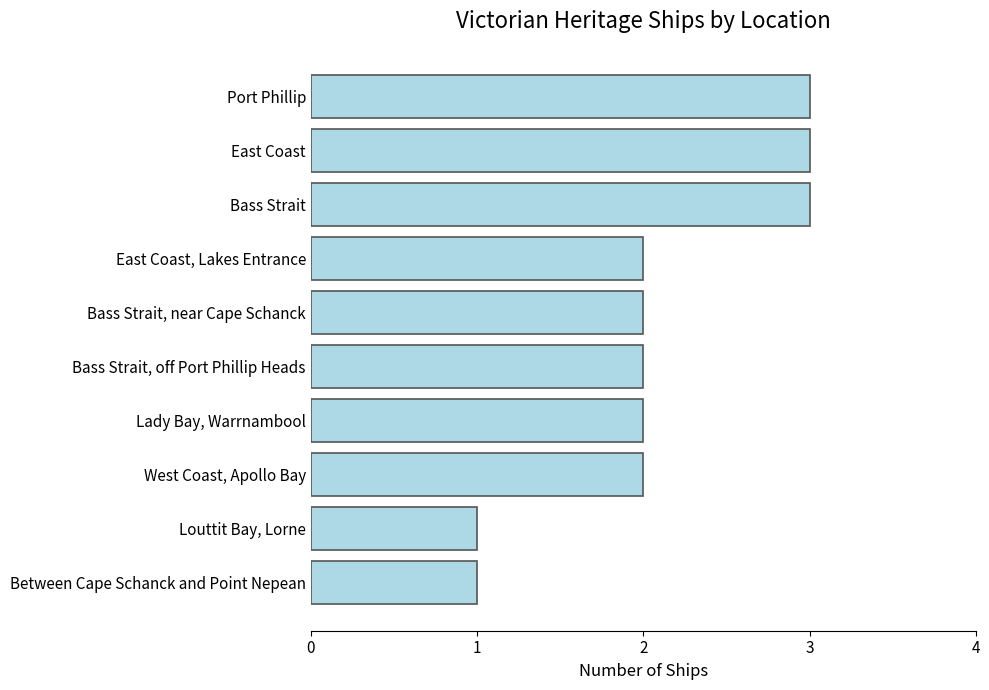

Approximately how many times larger is the value at Bass Strait, near Cape Schanck compared to West Coast, Apollo Bay?

1.0